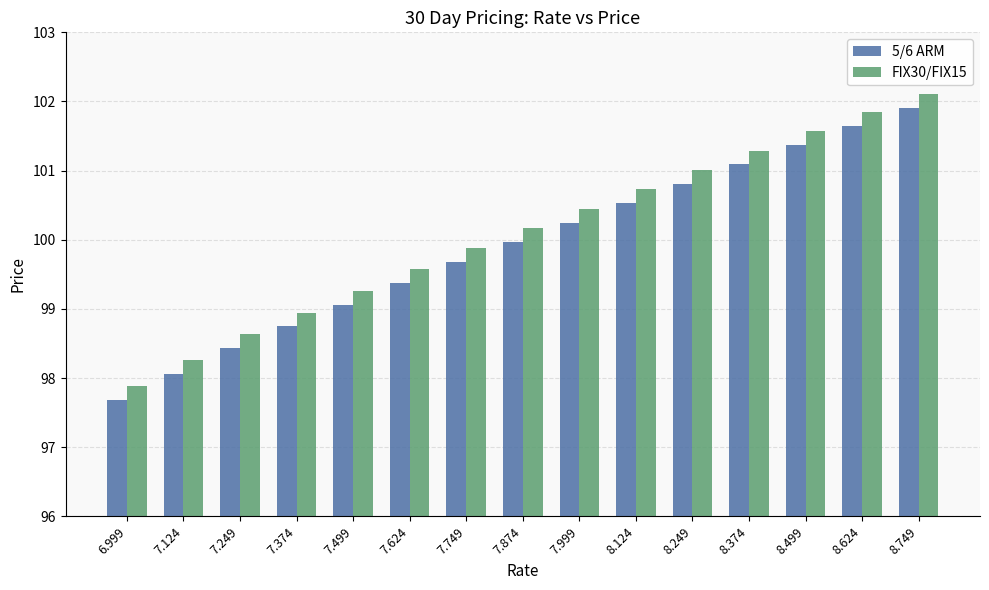

Reading left to right, what are all the values shown in this chart?

5/6 ARM: 6.999=97.7	7.124=98.1	7.249=98.4	7.374=98.7	7.499=99.1	7.624=99.4	7.749=99.7	7.874=100.0	7.999=100.2	8.124=100.5	8.249=100.8	8.374=101.1	8.499=101.4	8.624=101.7	8.749=101.9
FIX30/FIX15: 6.999=97.9	7.124=98.3	7.249=98.6	7.374=98.9	7.499=99.3	7.624=99.6	7.749=99.9	7.874=100.2	7.999=100.4	8.124=100.7	8.249=101.0	8.374=101.3	8.499=101.6	8.624=101.9	8.749=102.1